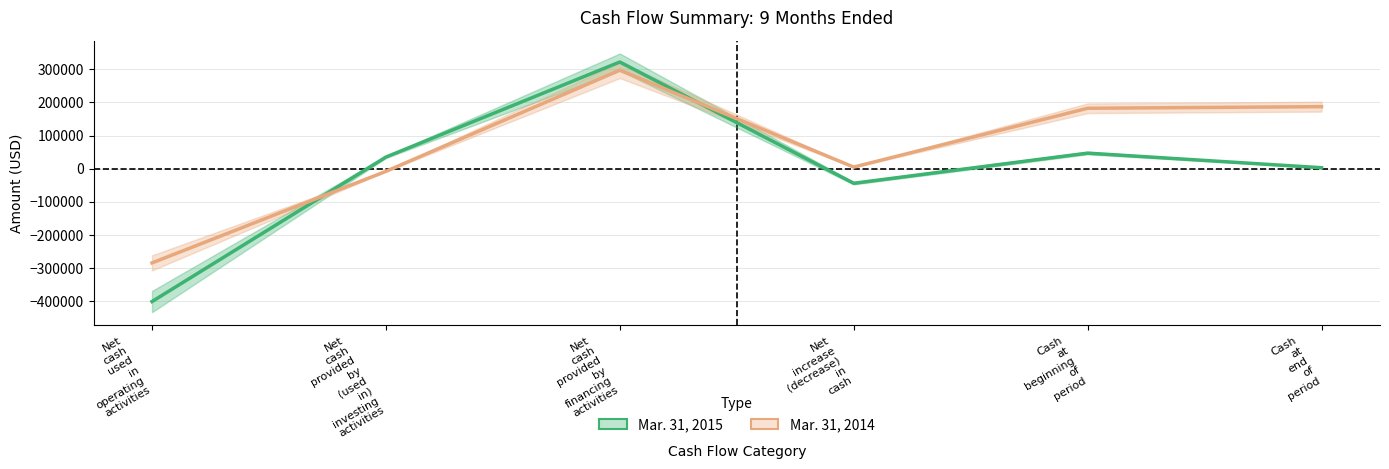

List the series in order of their overall mean, highest first.

Mar. 31, 2014, Mar. 31, 2015